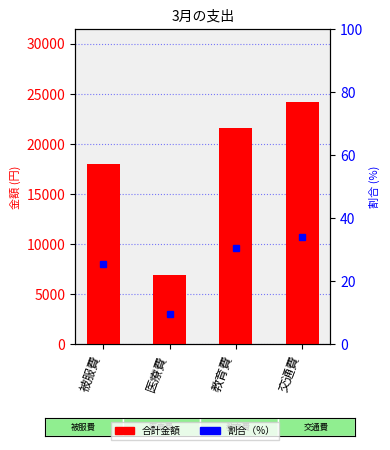

Which series has the widest spread of values?

合計金額